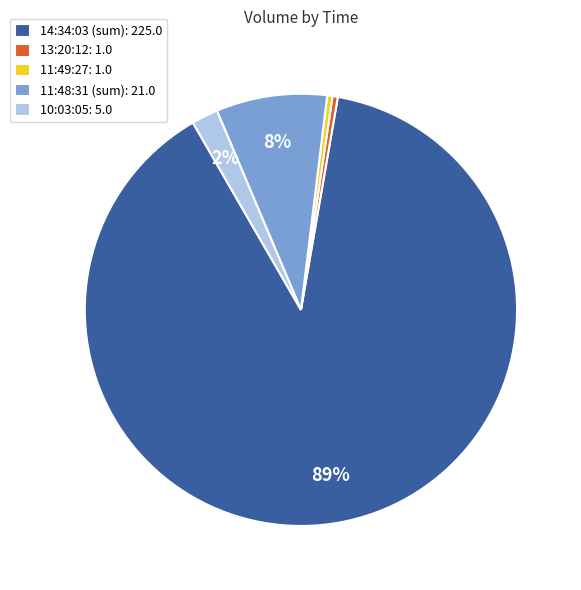

Do 14:34:03 (sum) and 13:20:12 together represent more than half of the pie?

Yes